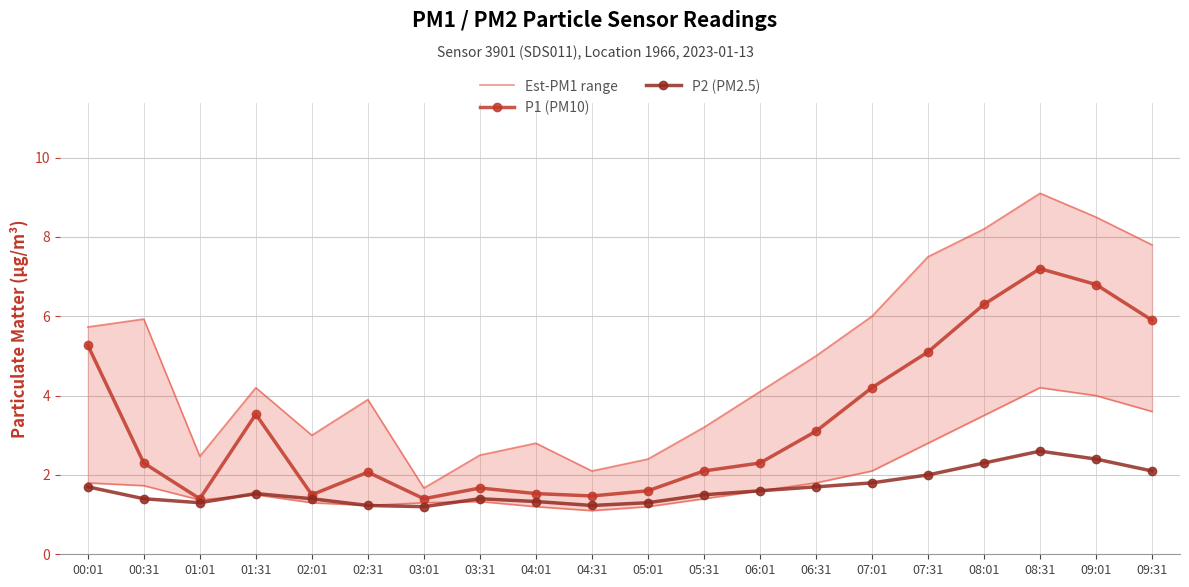

Rank the series by their maximum value, from highest to lowest.

Est-PM1 range, P1 (PM10), P2 (PM2.5)